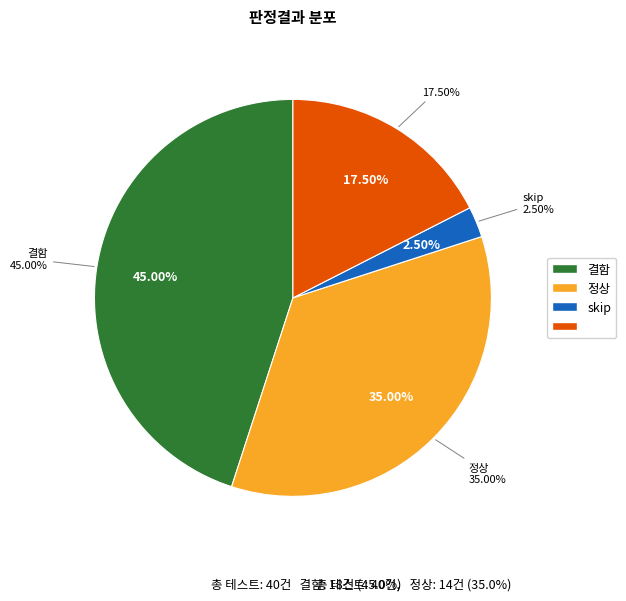

What is the change in value from 정상 to skip?

-13